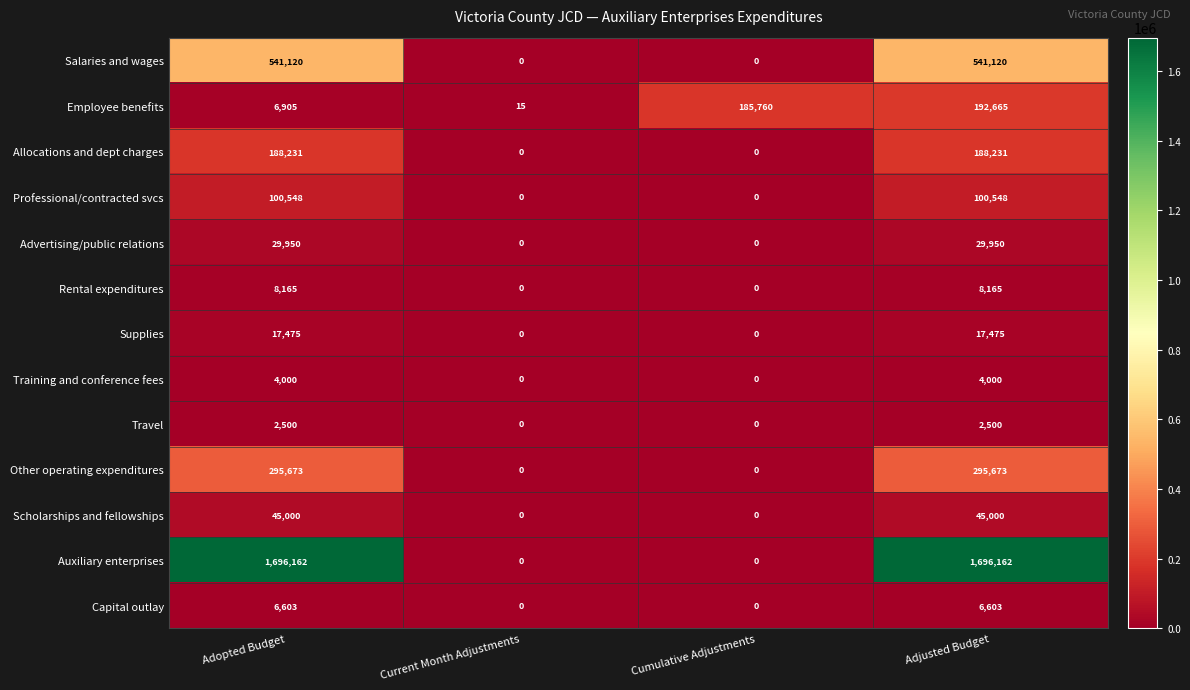

What is the highest value of the Allocations and dept charges series?

188231